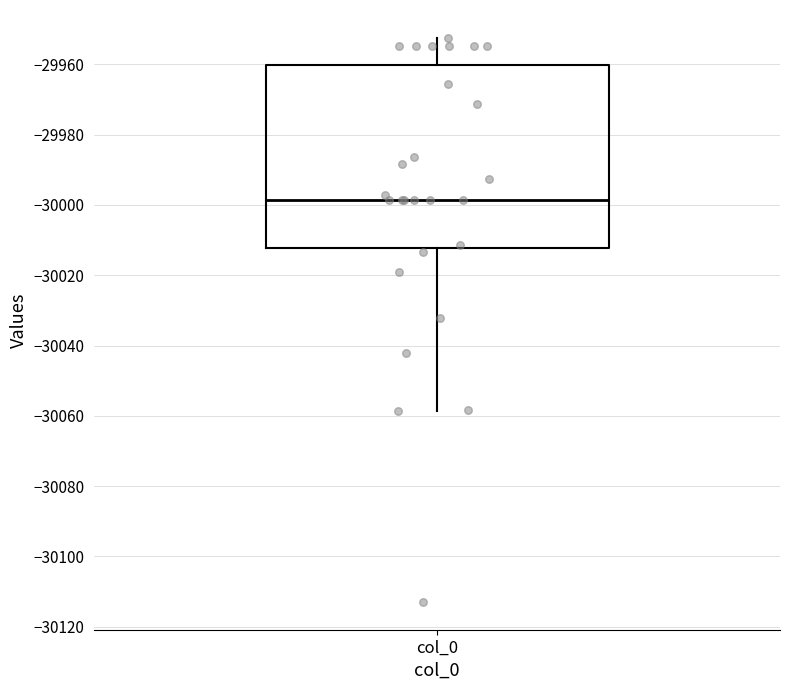

Read this box plot against the y-axis: the position of the median line, the range covered by the box, and the ends of both whiskers. The values are not printed on the chart, so give them approximately, as read against the axis.

median -29998, box -30012 to -29960, whiskers -30058 to -29952